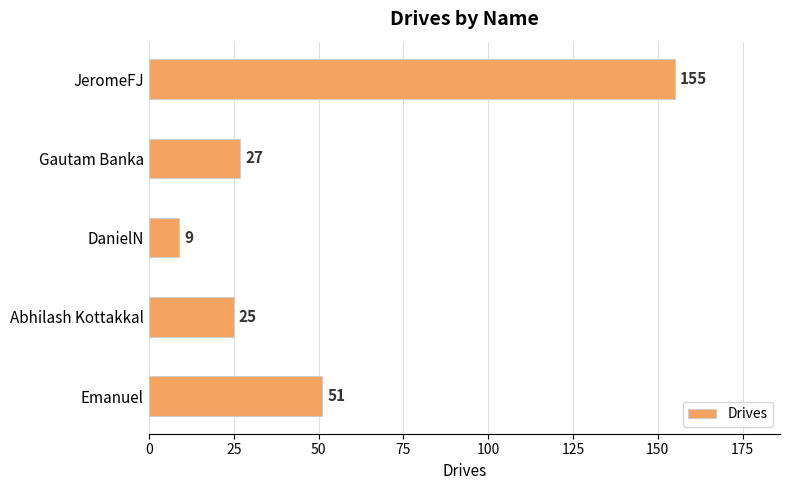

How many data points are less than 27?

2